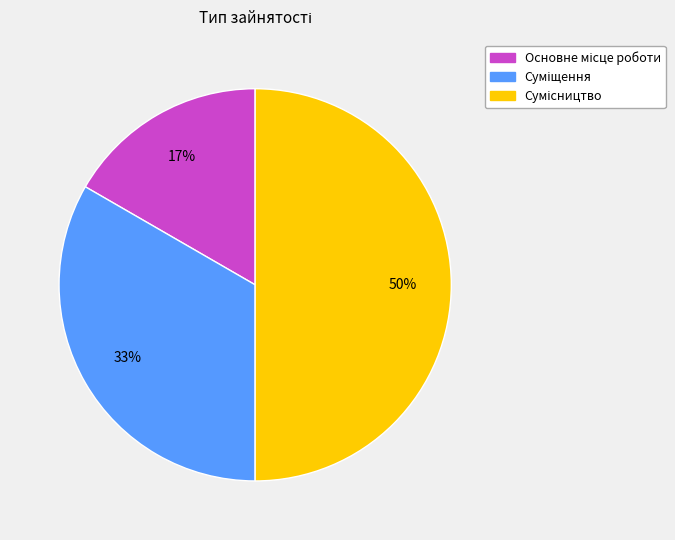

To the nearest percent, what is the average slice percentage?

33%